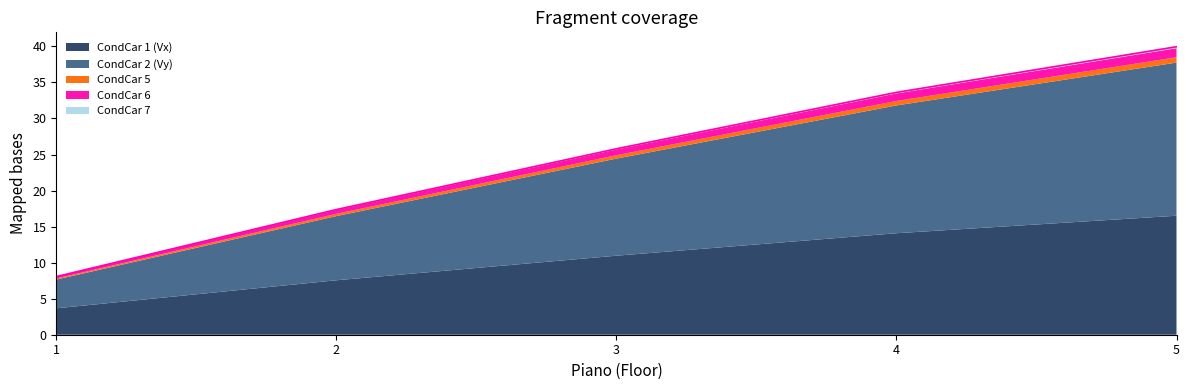

True or false: CondCar 2 (Vy) and CondCar 1 (Vx) intersect in this chart.

False